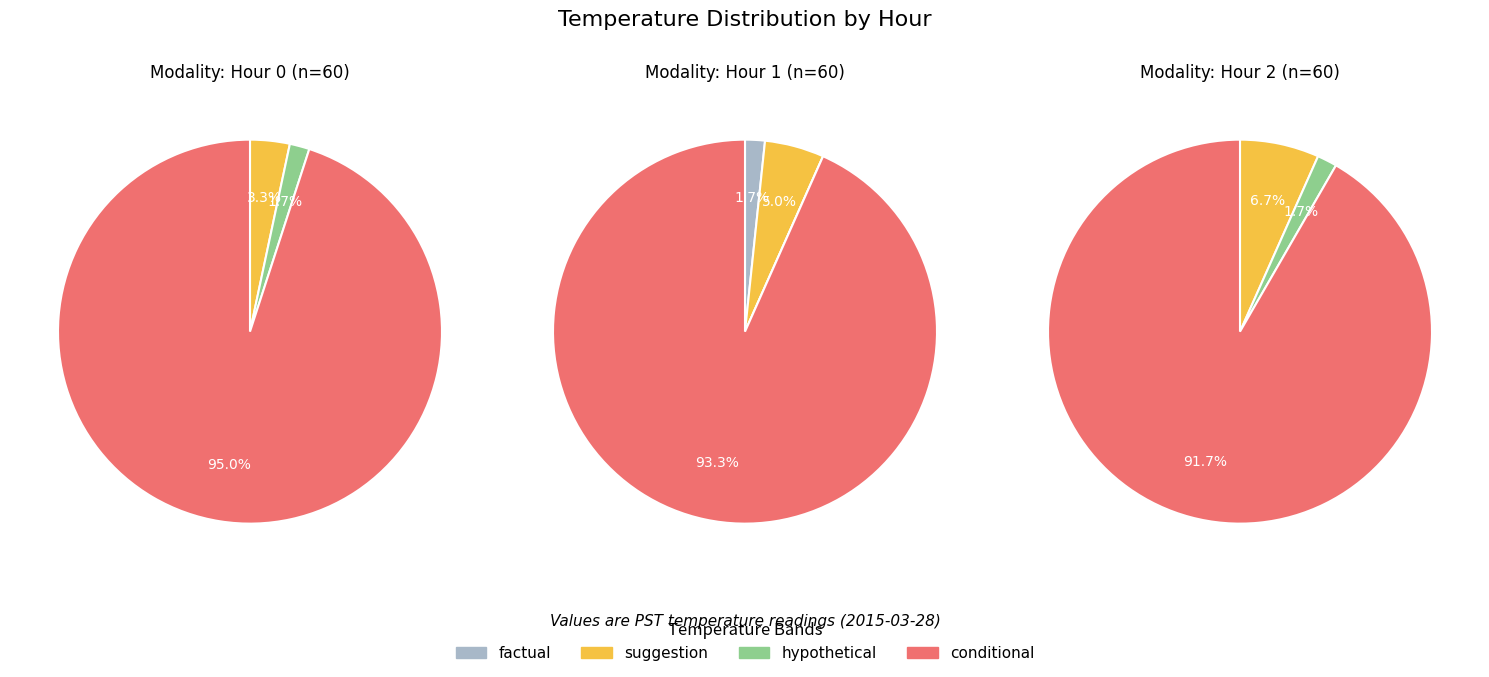

True or false: 2 accounts for 0% of the total.

True